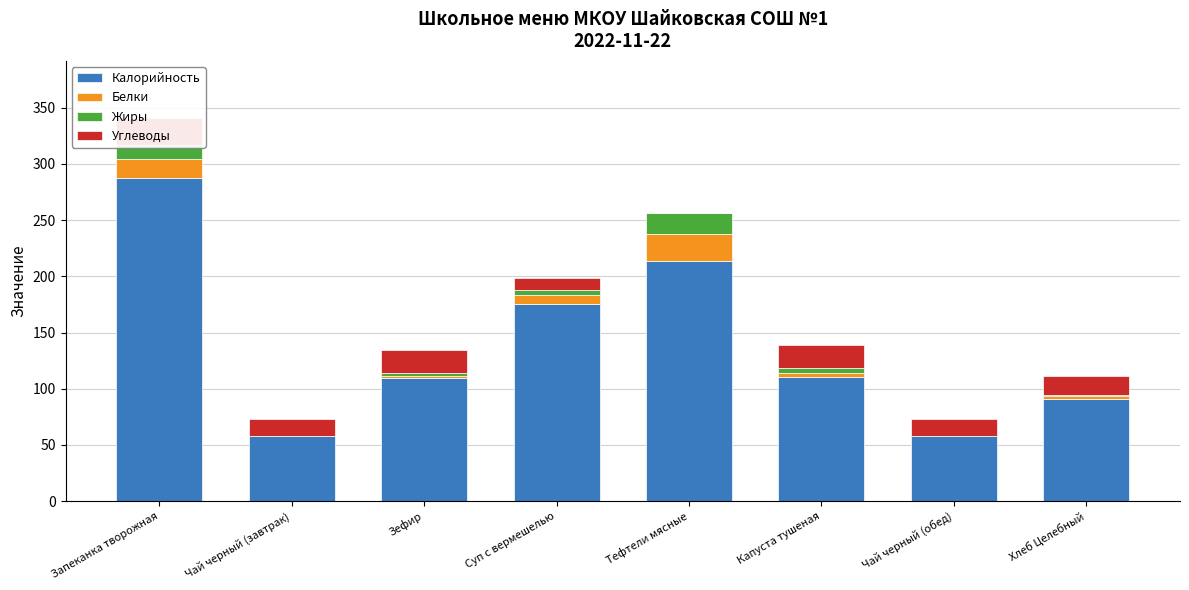

Between Чай черный (завтрак) and Суп с вермешелью, which series saw the biggest shift?

Калорийность